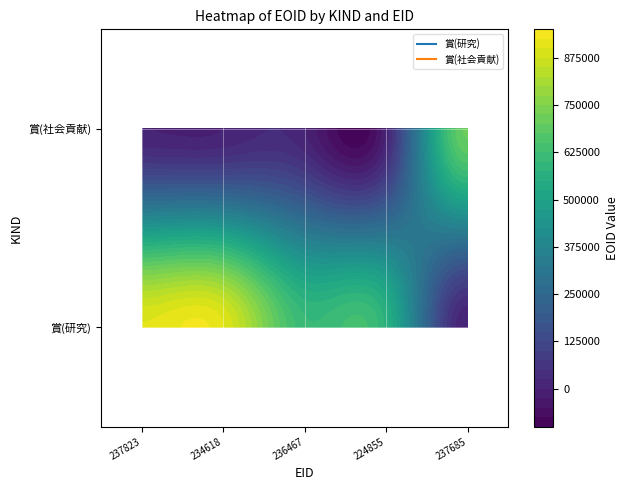

What is the total value across all series at 0?

1605895